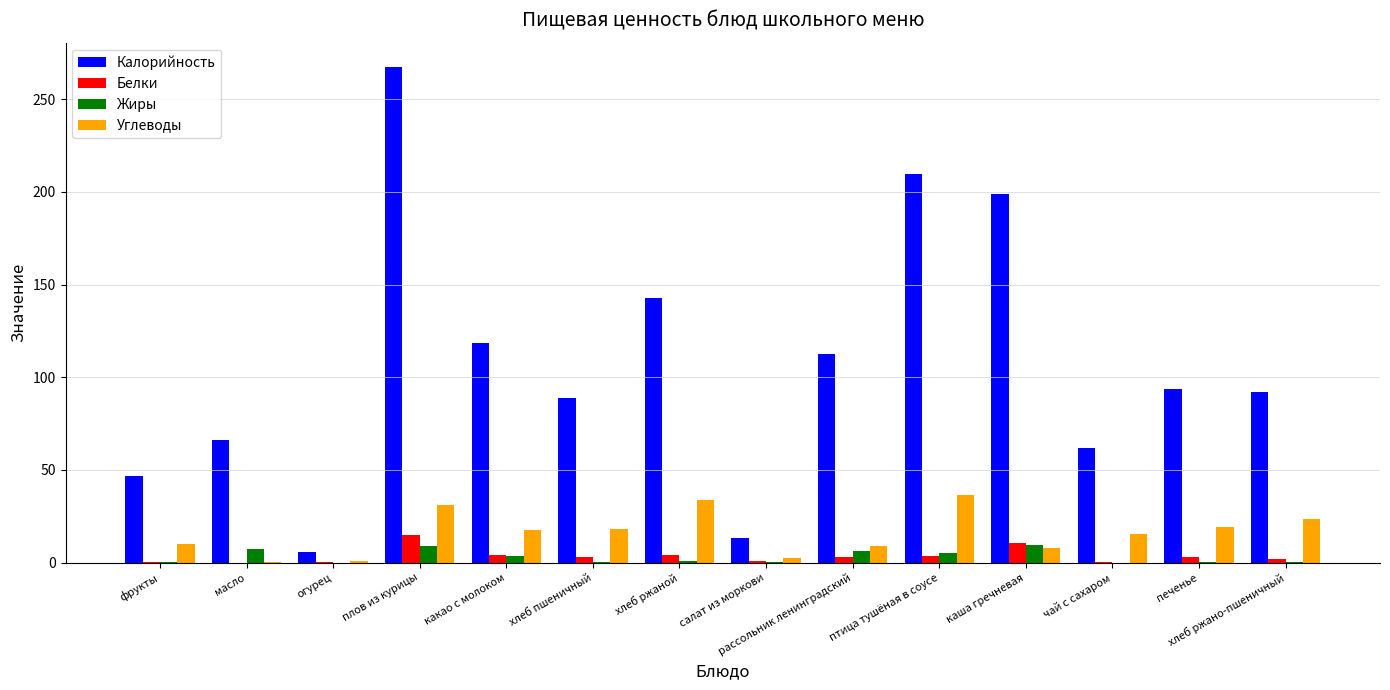

Between масло and каша гречневая, which series saw the biggest shift?

Калорийность